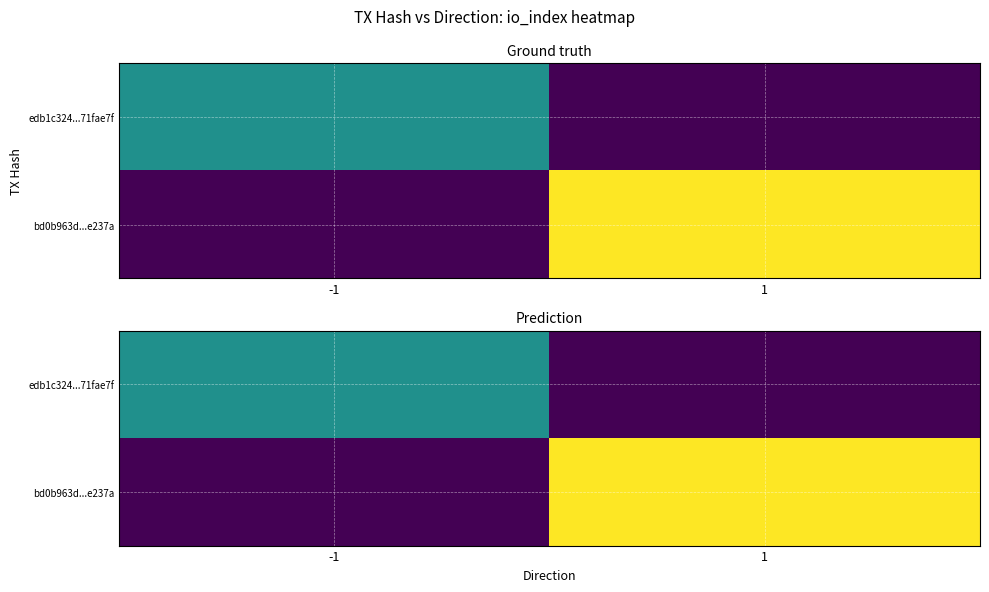

What is the spread (max minus min) of values at -1?

1